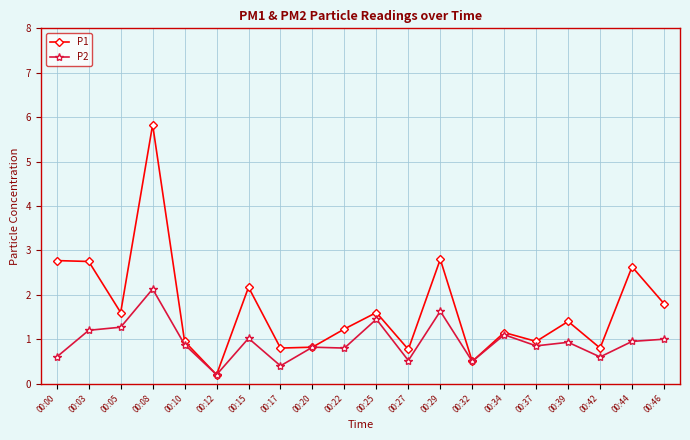

What is the total value across all series at 00:32?

1.0